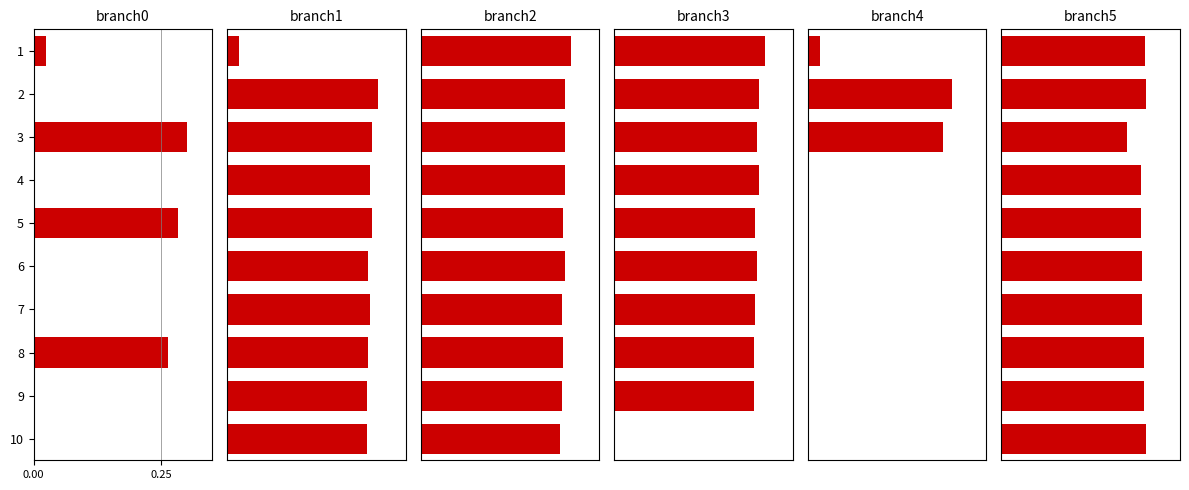

Count the eBook values in the range 0 to 1.

10